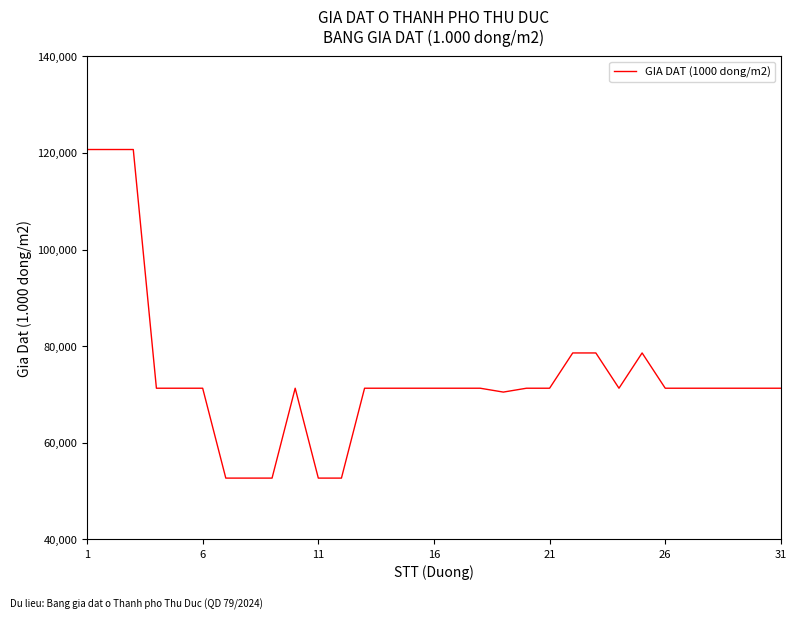

What is the difference between the second highest and second lowest values?

68000